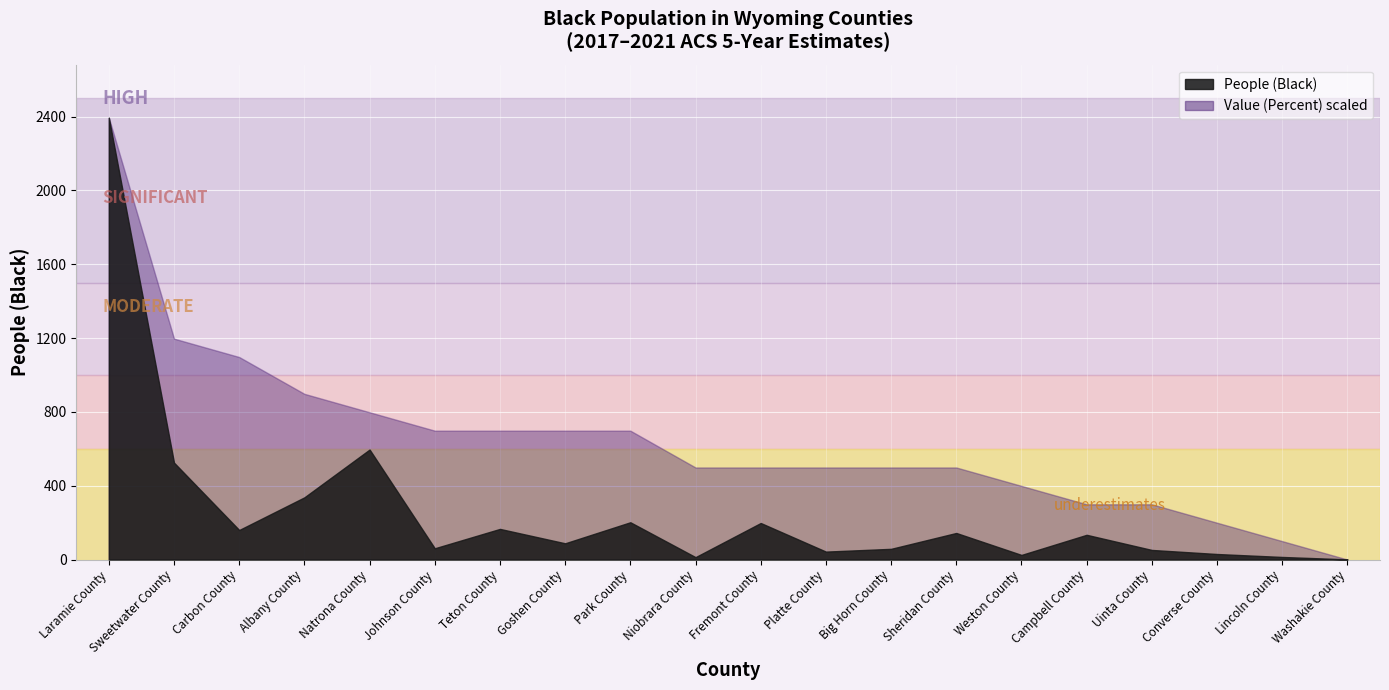

Reading left to right, extract all data points from this chart.

People (Black): Laramie County=2394.0	Sweetwater County=525.0	Carbon County=160.0	Albany County=337.0	Natrona County=596.0	Johnson County=61.0	Teton County=166.0	Goshen County=88.0	Park County=202.0	Niobrara County=13.0	Fremont County=198.0	Platte County=43.0	Big Horn County=58.0	Sheridan County=144.0	Weston County=25.0	Campbell County=134.0	Uinta County=52.0	Converse County=30.0	Lincoln County=14.0	Washakie County=1.0
Value (Percent): Laramie County=2.4	Sweetwater County=1.2	Carbon County=1.1	Albany County=0.9	Natrona County=0.8	Johnson County=0.7	Teton County=0.7	Goshen County=0.7	Park County=0.7	Niobrara County=0.5	Fremont County=0.5	Platte County=0.5	Big Horn County=0.5	Sheridan County=0.5	Weston County=0.4	Campbell County=0.3	Uinta County=0.3	Converse County=0.2	Lincoln County=0.1	Washakie County=0.0